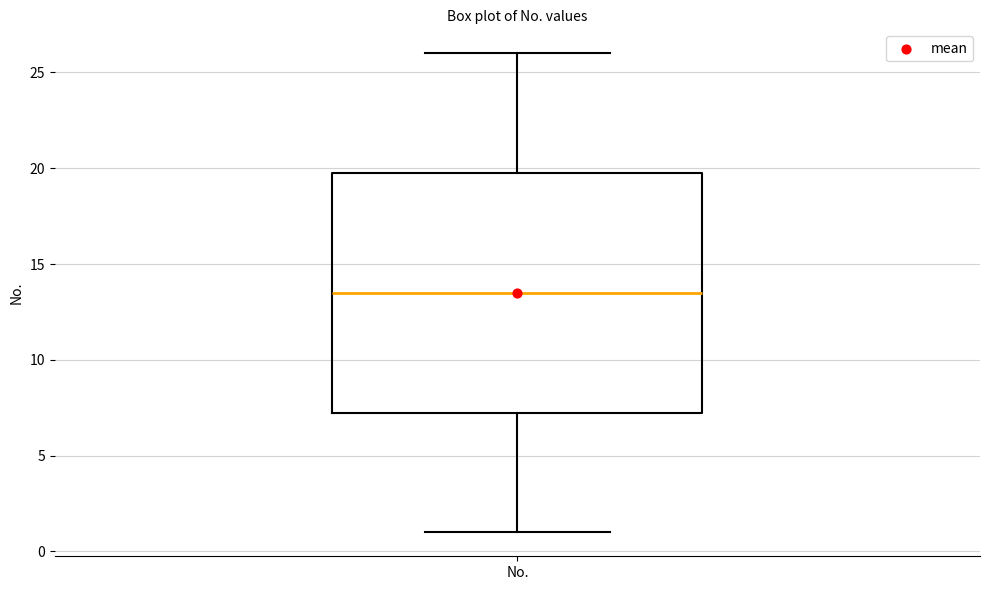

Where does the upper whisker of the box for No. end on the y-axis? The values are not printed on the chart, so give them approximately, as read against the axis.

26.0